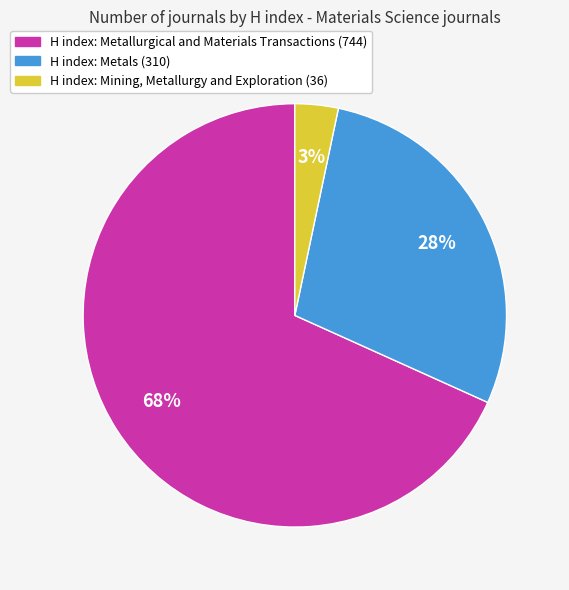

To the nearest percent, what is the average slice percentage?

33%